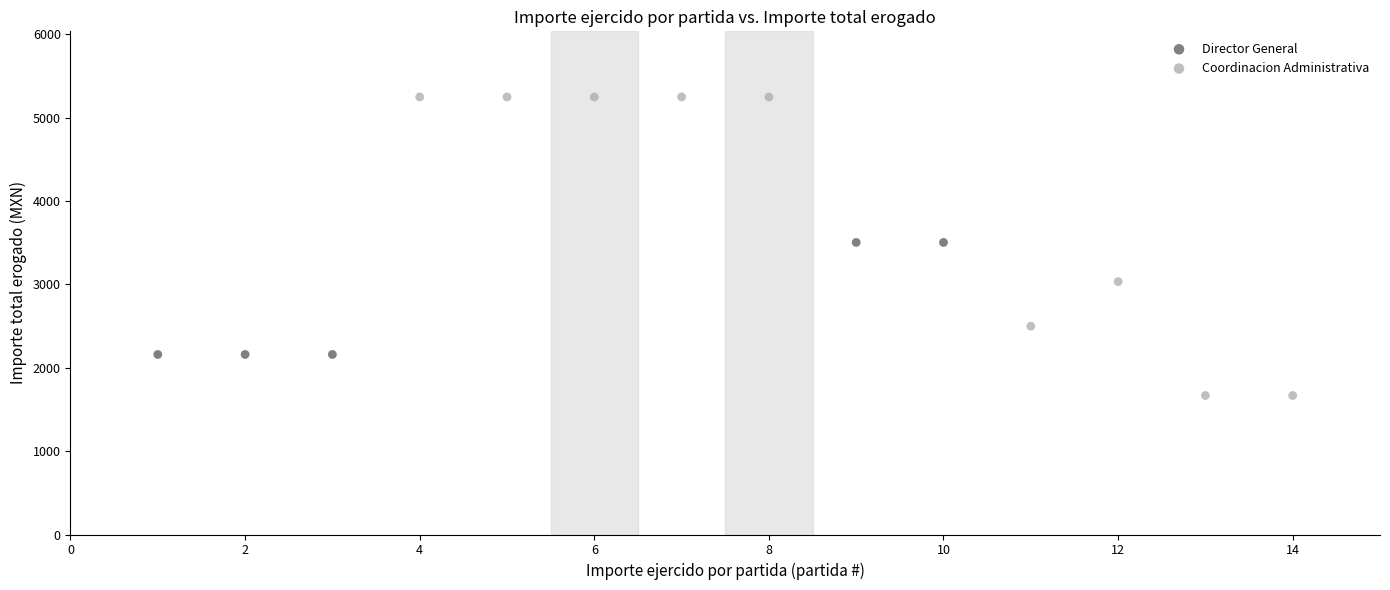

Which series contains the highest Y value?

Coordinacion Administrativa